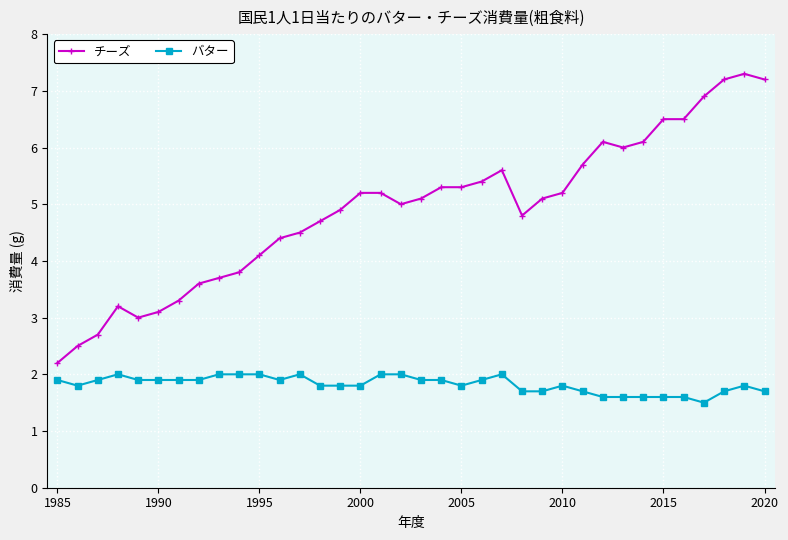

Which series has the widest spread of values?

チーズ